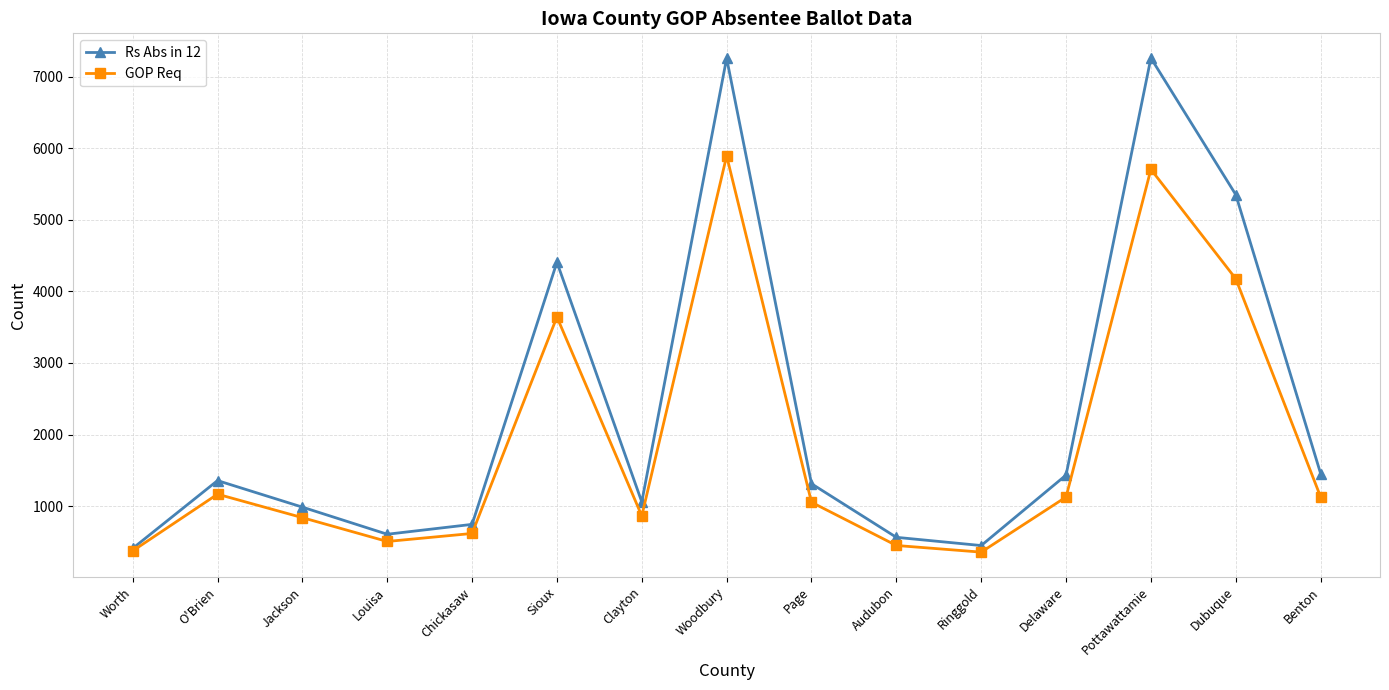

Which series changed the most between Woodbury and Dubuque?

Rs Abs in 12